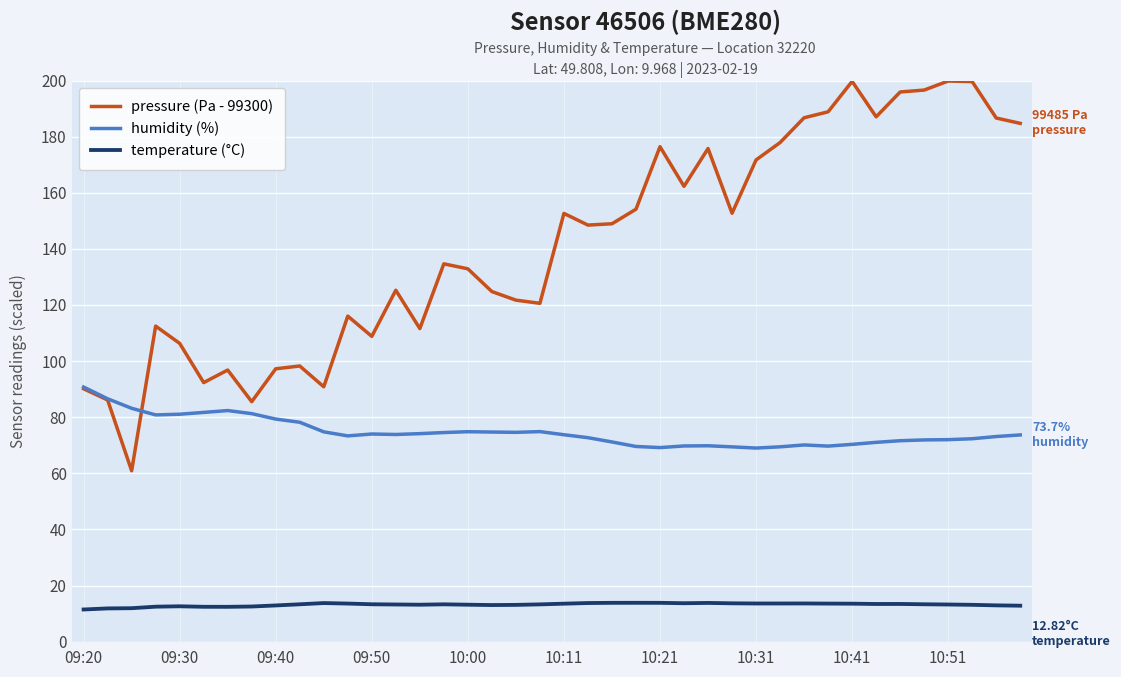

Which series has the widest spread of values?

pressure (Pa - 99300)